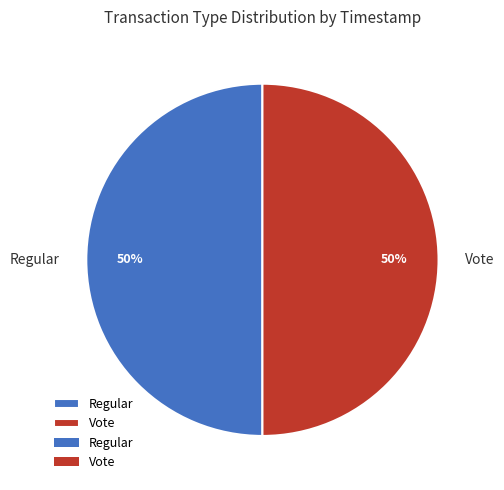

Approximately how many times larger is the value at Regular compared to Vote?

1.0